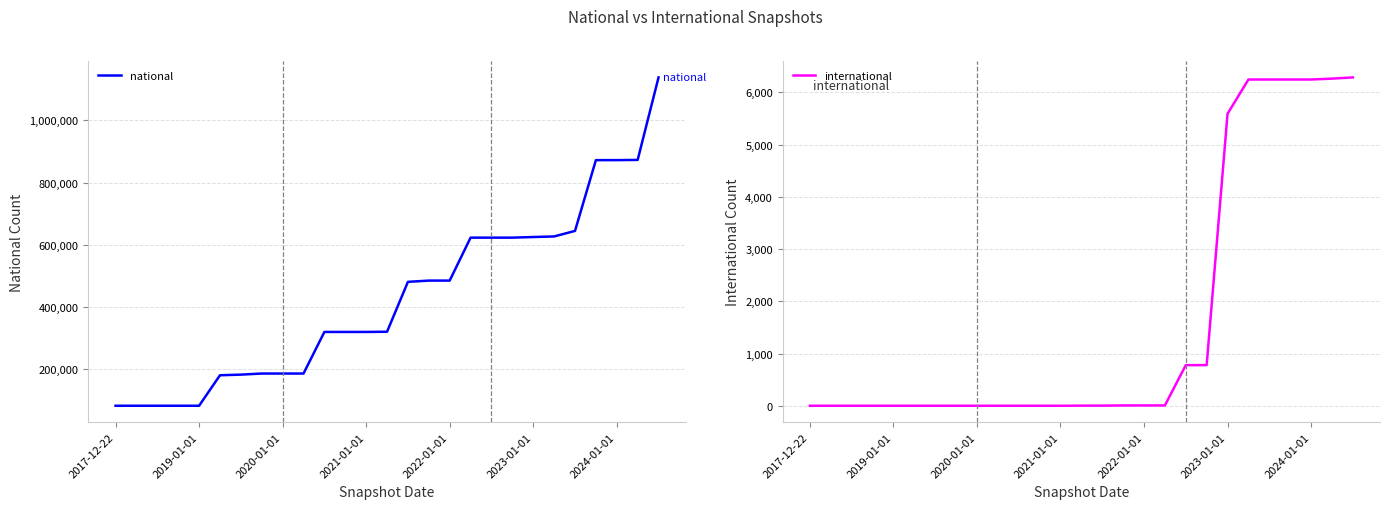

What is the maximum value for national?

1137602